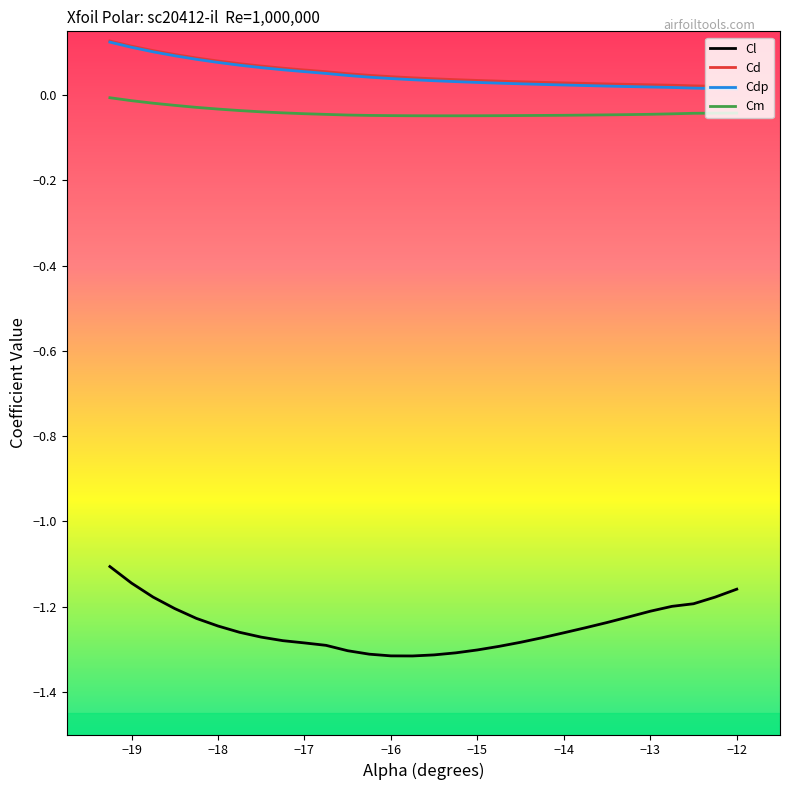

What is the difference between the second highest and second lowest values in the Cl series?

0.2